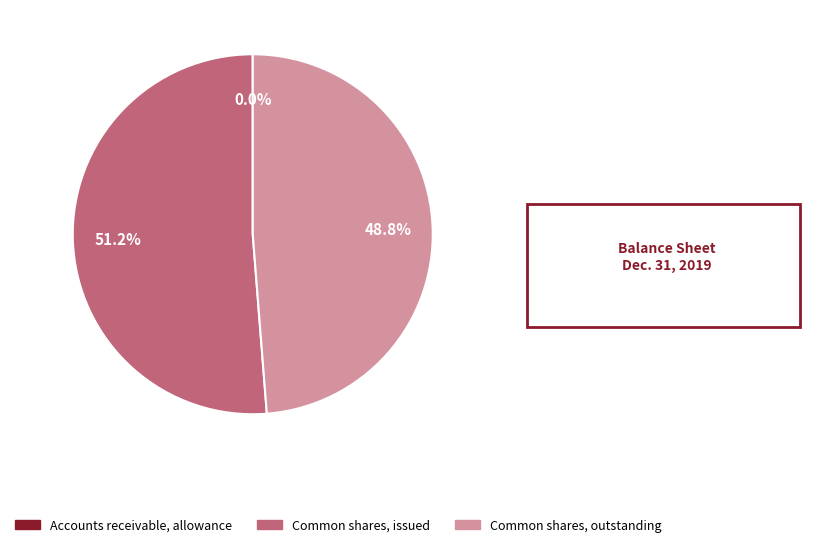

What is the majority slice?

Common shares, issued